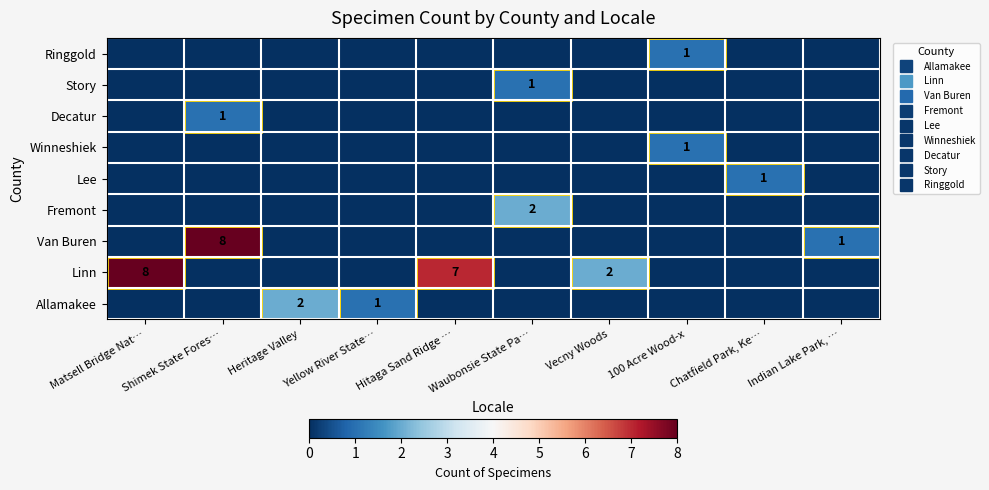

At which label does Linn reach its peak?

Matsell Bridge Nat…